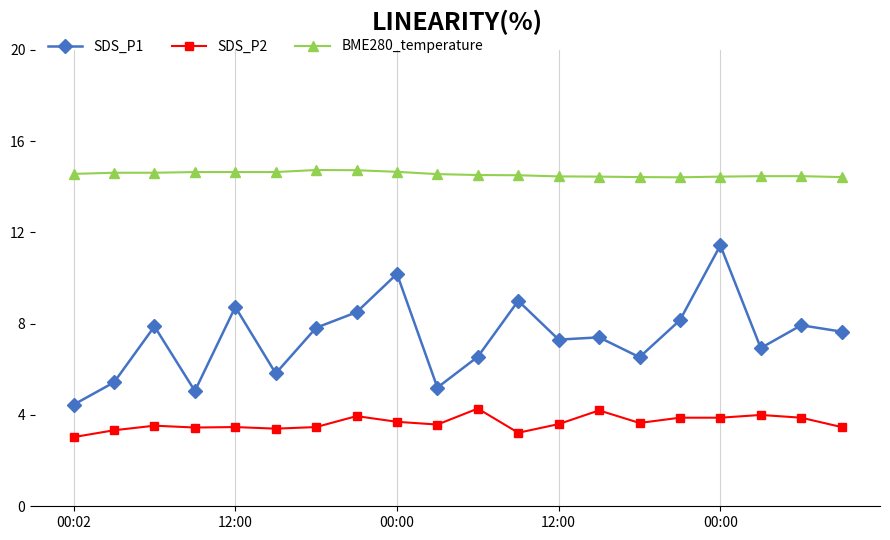

What is the difference between the second highest and minimum values in the SDS_P2 series?

1.2